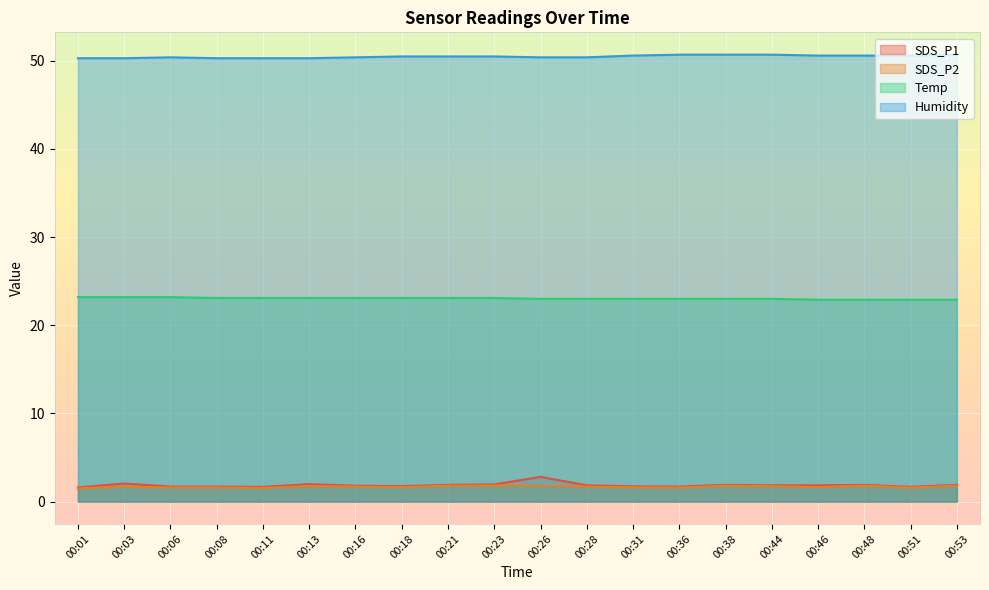

At which category does Humidity reach its first local peak?

00:06